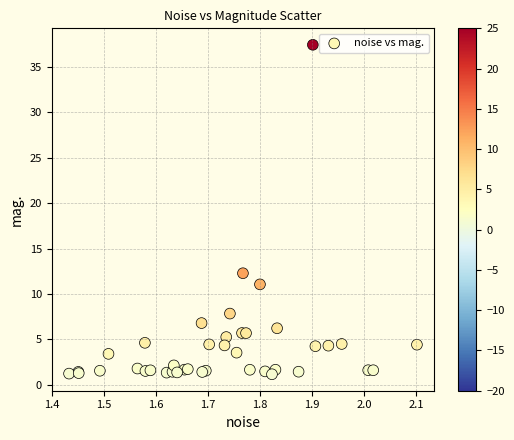

What Y value in the scatter plot is closest to 19?

12.3